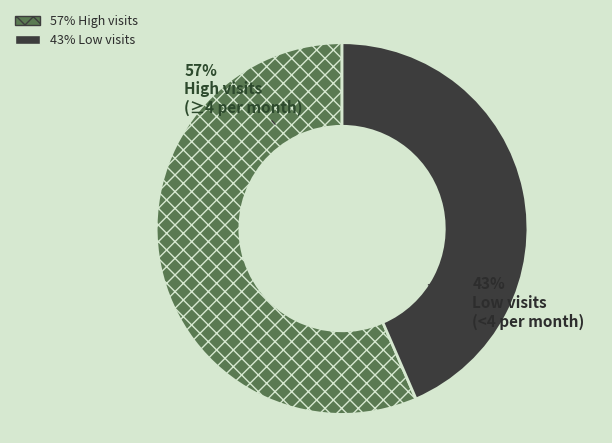

To the nearest percent, what is the average slice percentage?

50%